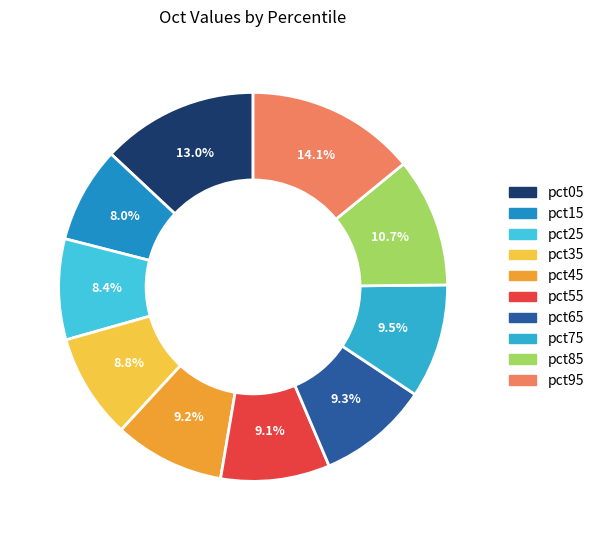

The pct25 slice represents 18% of the pie. True or false?

False